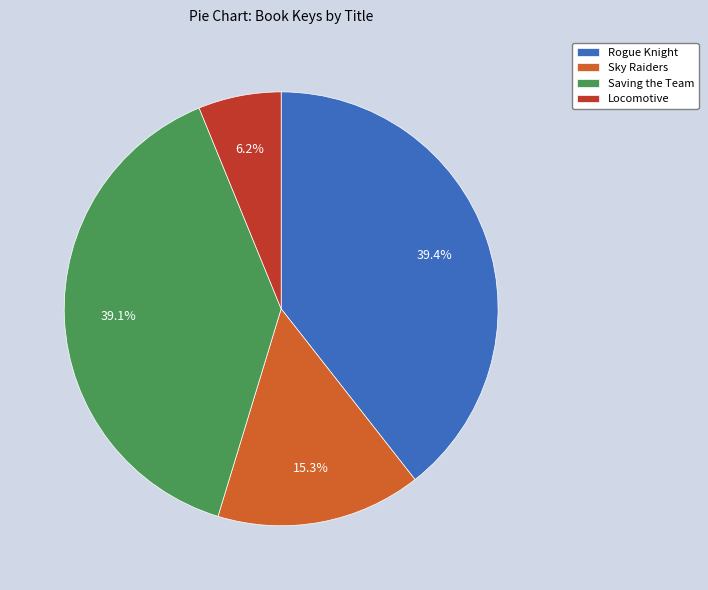

Which category has the smallest portion of the pie?

Locomotive